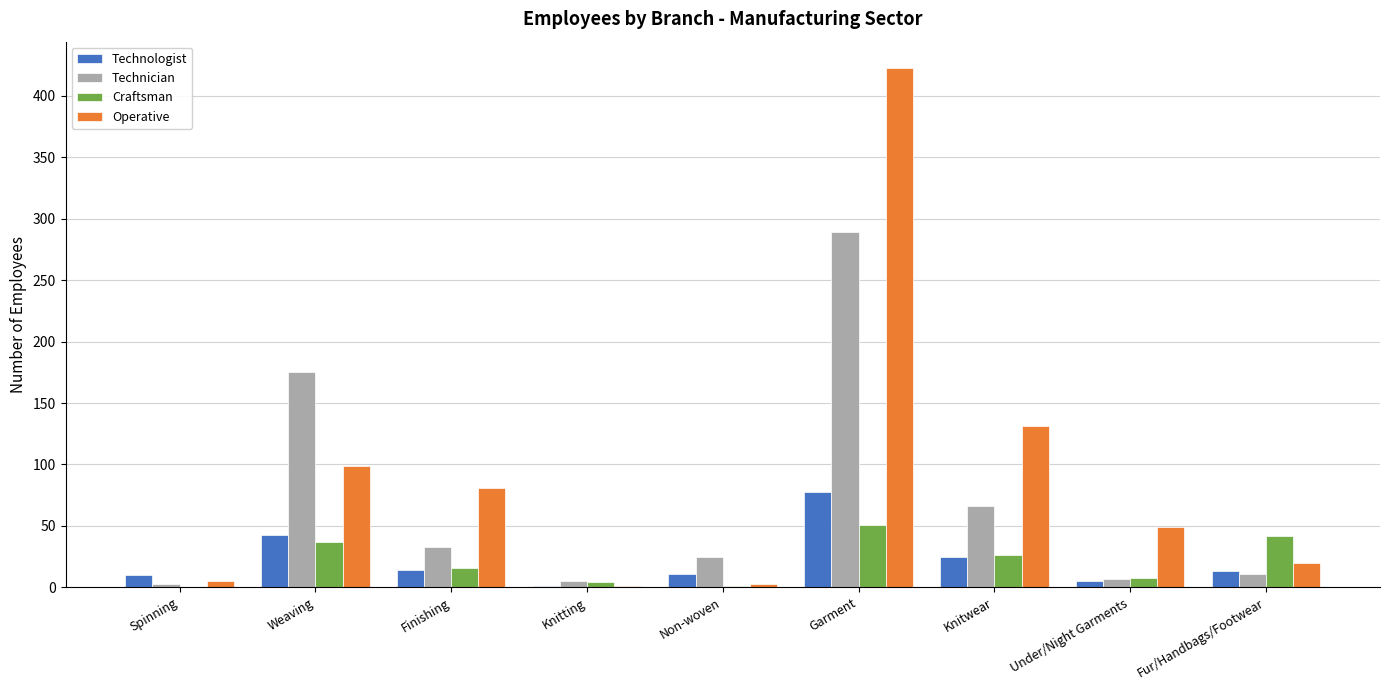

Where is Technician nearest to the value 146?

Weaving